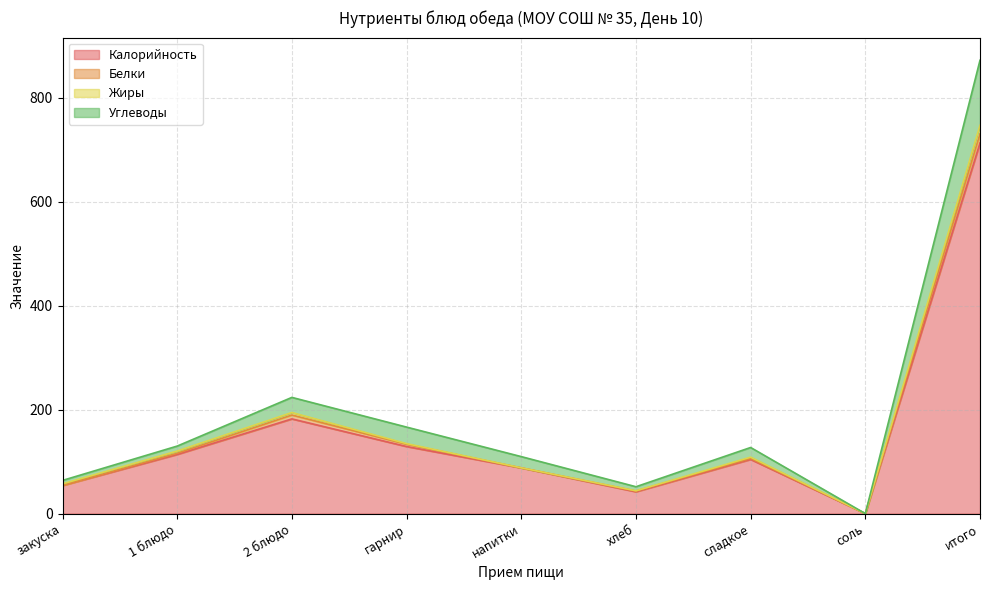

At which category is the sum across all series the highest?

итого